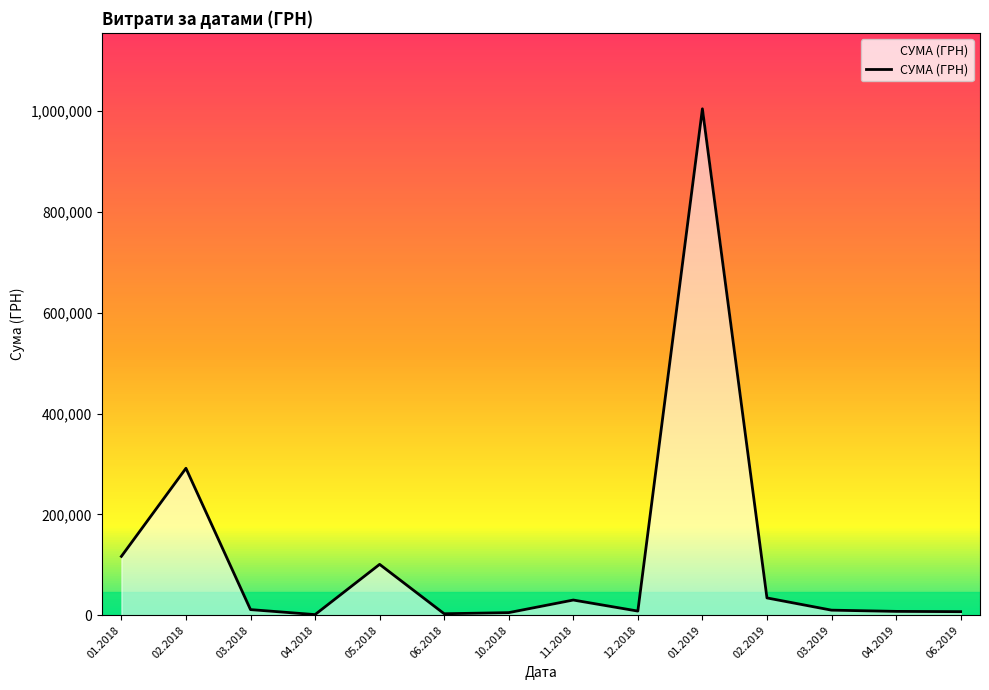

What is the difference between the values at 11.2018 and 04.2019?

22522.6